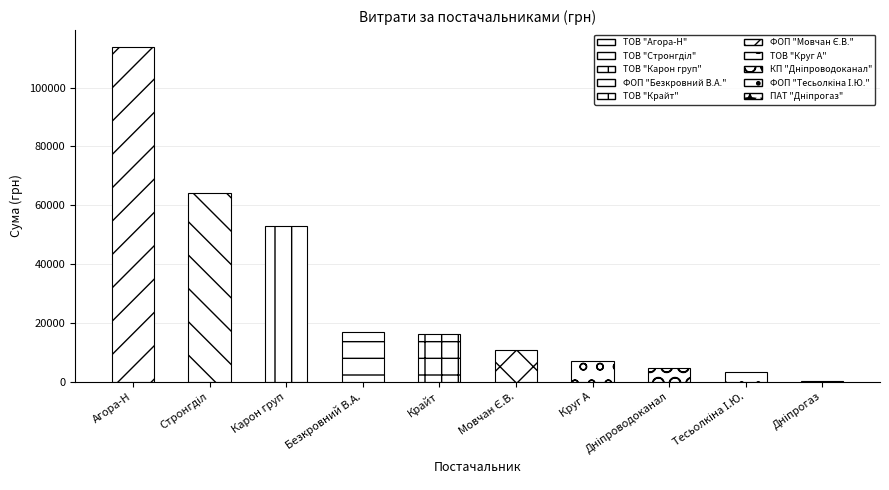

List the labels in order of value, largest first.

ТОВ "Агора-Н", ТОВ "Стронгділ", ТОВ "Карон груп", ФОП "Безкровний В.А.", ТОВ "Крайт", ФОП "Мовчан Є.В.", ТОВ "Круг А", КП "Дніпроводоканал", ФОП "Тесьолкіна І.Ю.", ПАТ "Дніпрогаз"